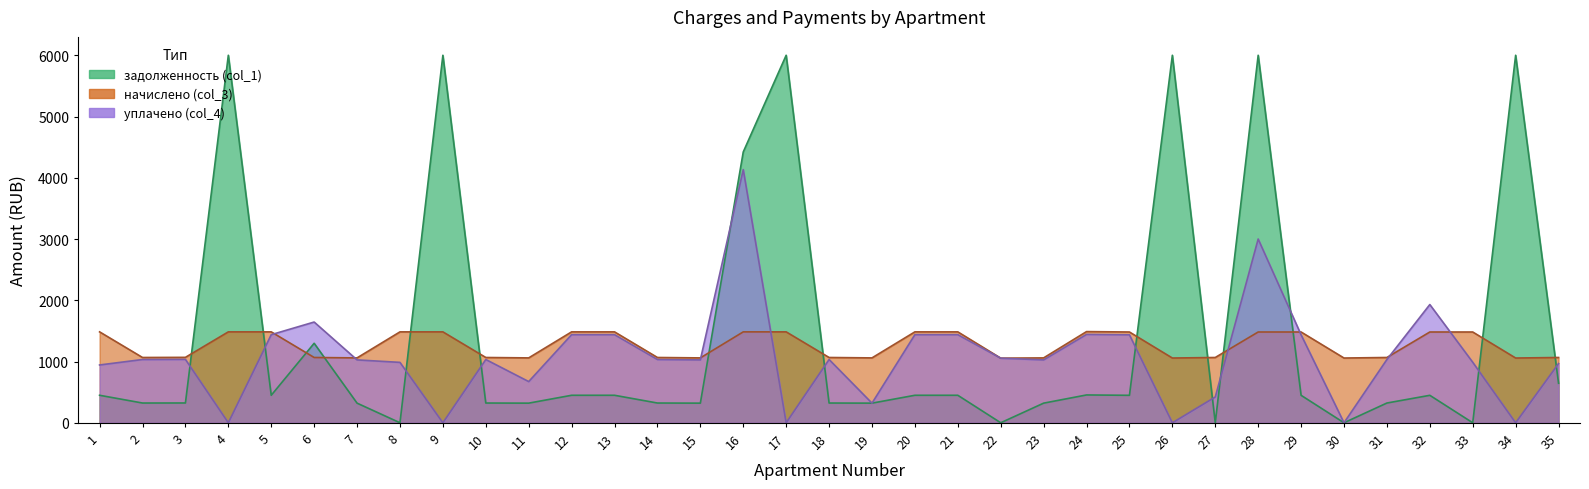

How many times do начислено (col_3) and уплачено (col_4) cross each other?

8